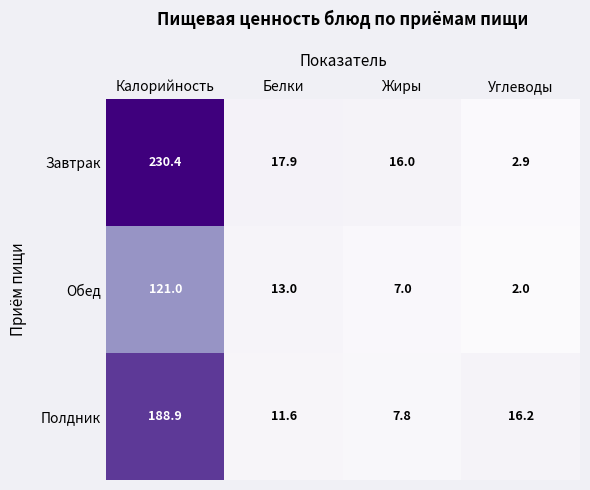

How many distinct data groups are displayed?

3